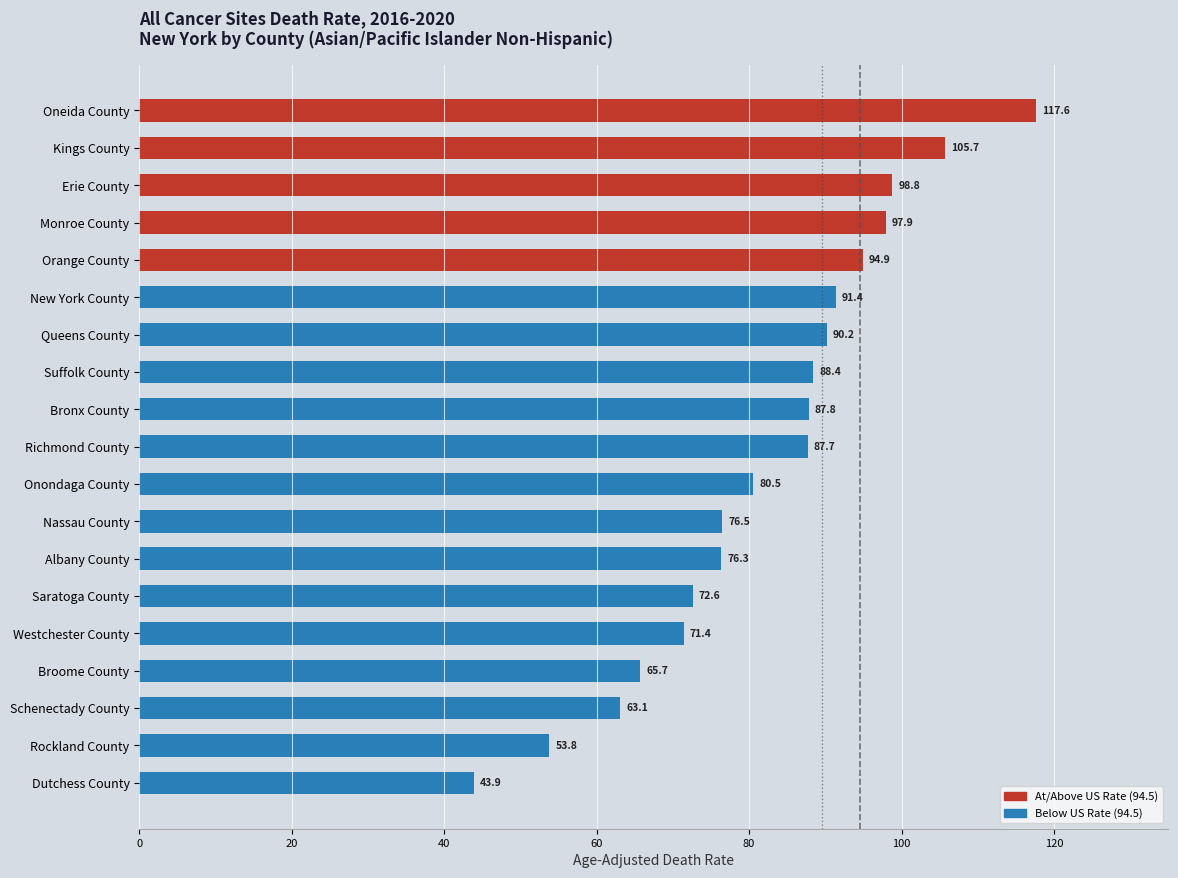

Reading left to right, what are all the values shown in this chart?

Oneida County=117.6	Kings County=105.7	Erie County=98.8	Monroe County=97.9	Orange County=94.9	New York County=91.4	Queens County=90.2	Suffolk County=88.4	Bronx County=87.8	Richmond County=87.7	Onondaga County=80.5	Nassau County=76.5	Albany County=76.3	Saratoga County=72.6	Westchester County=71.4	Broome County=65.7	Schenectady County=63.1	Rockland County=53.8	Dutchess County=43.9